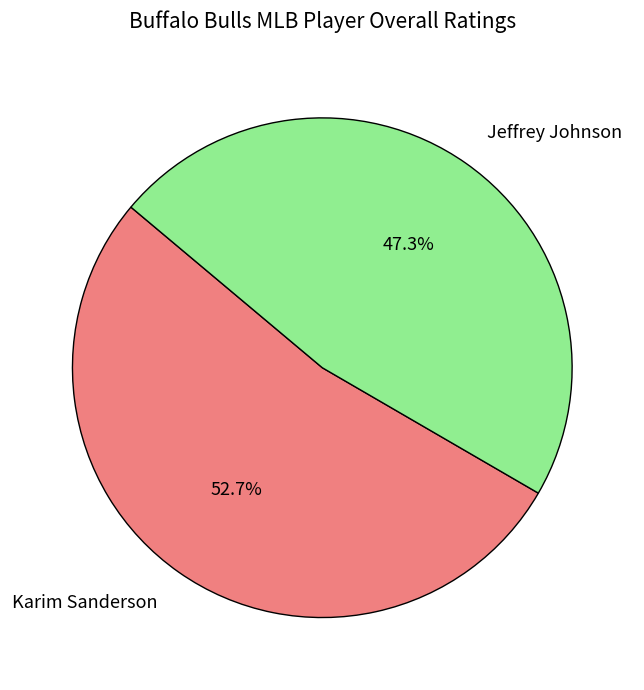

Does Karim Sanderson represent more than half of the total?

Yes